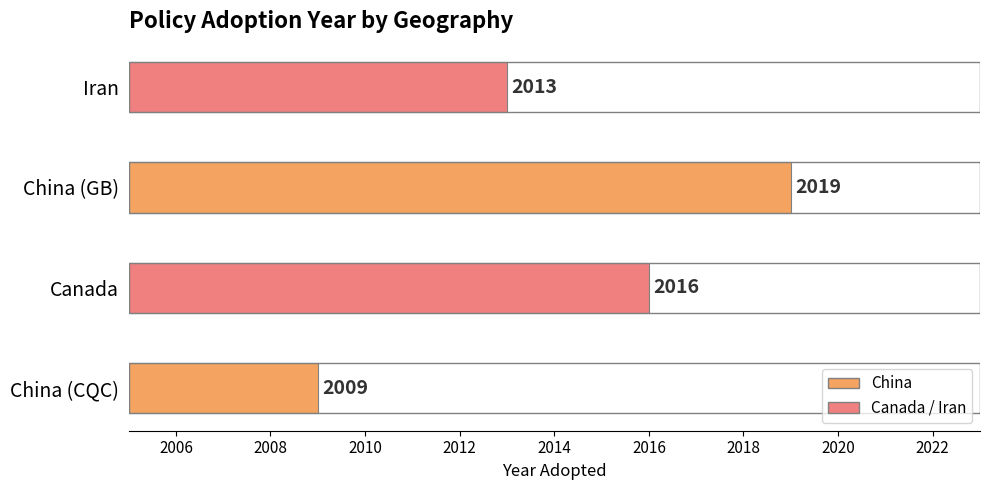

What is the greatest value displayed?

2019